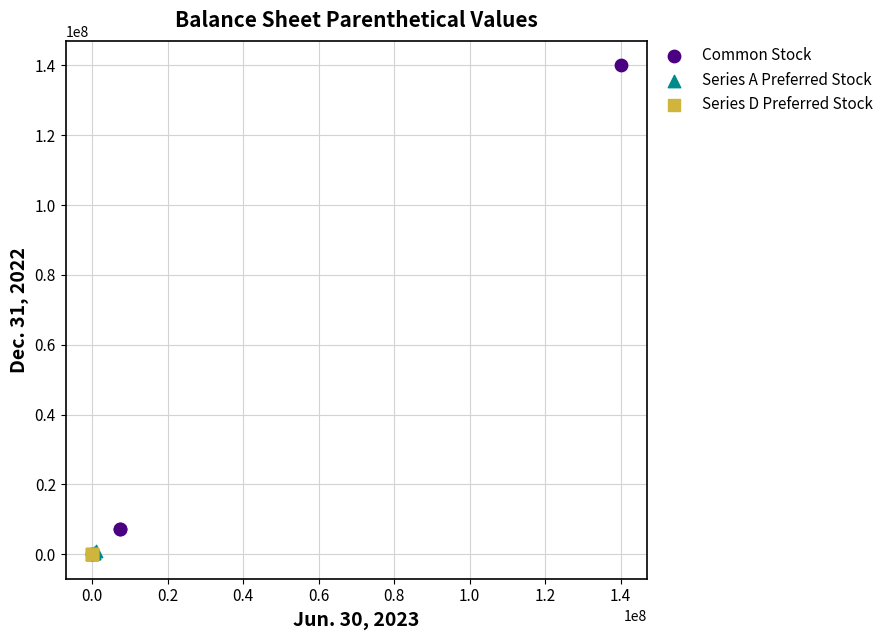

Which series has the widest spread of Y values?

Common Stock